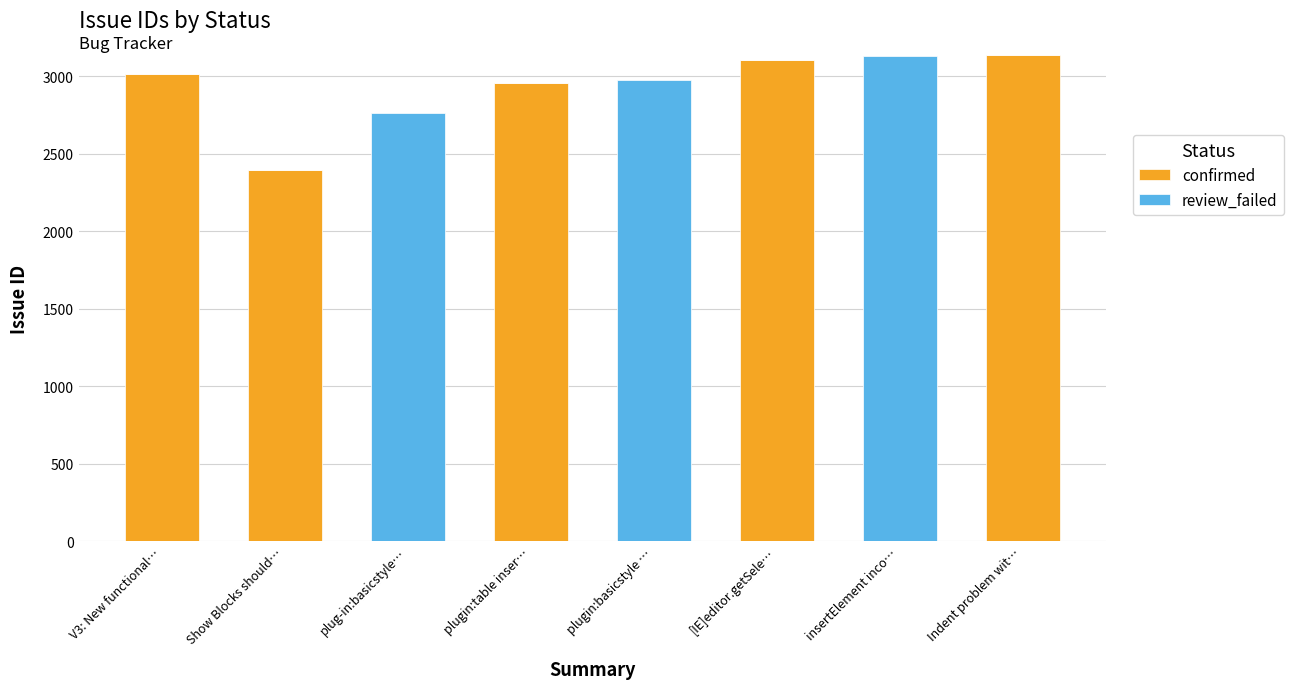

Where does the confirmed series first go above 2957?

V3: New functional…